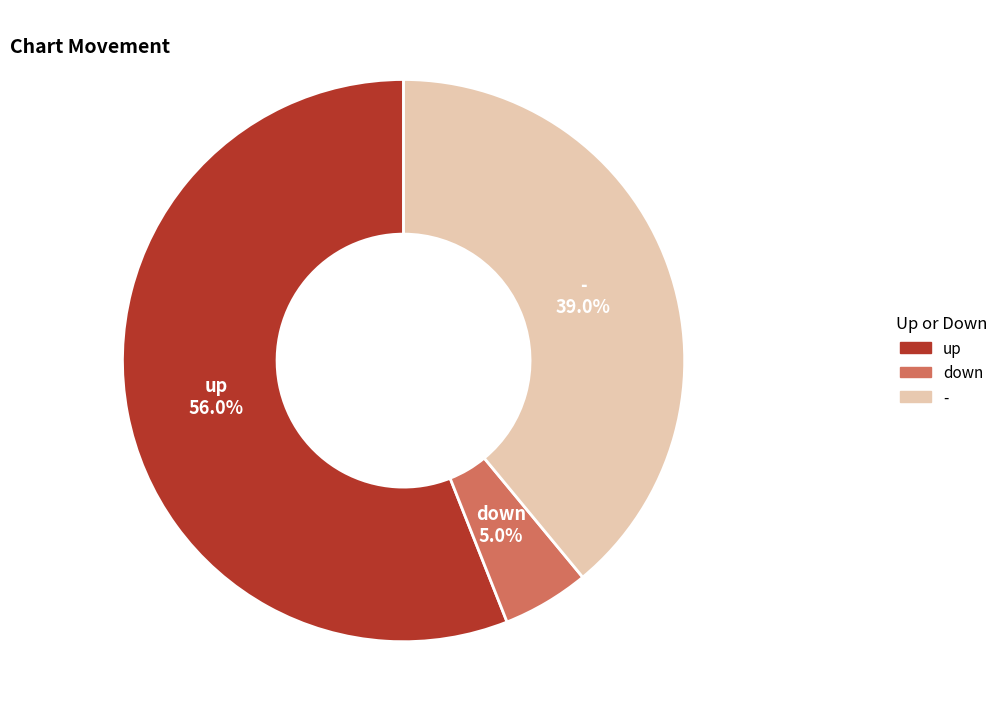

What percentage is the - slice, to the nearest percent?

39%